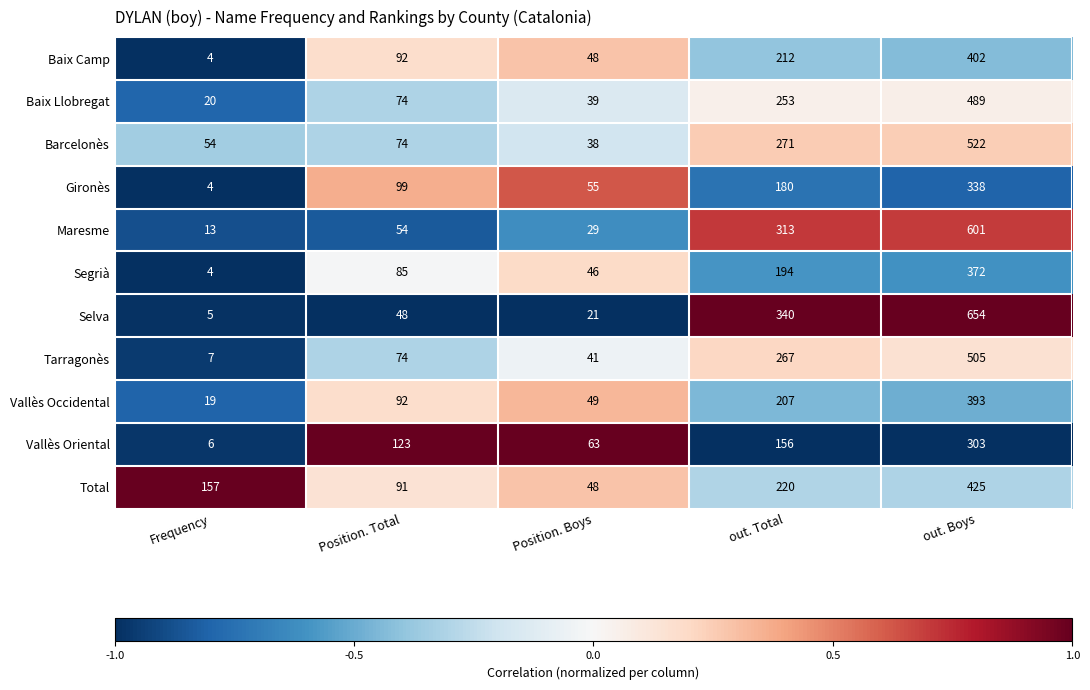

At which label is Baix Camp closest to 203?

out. Total